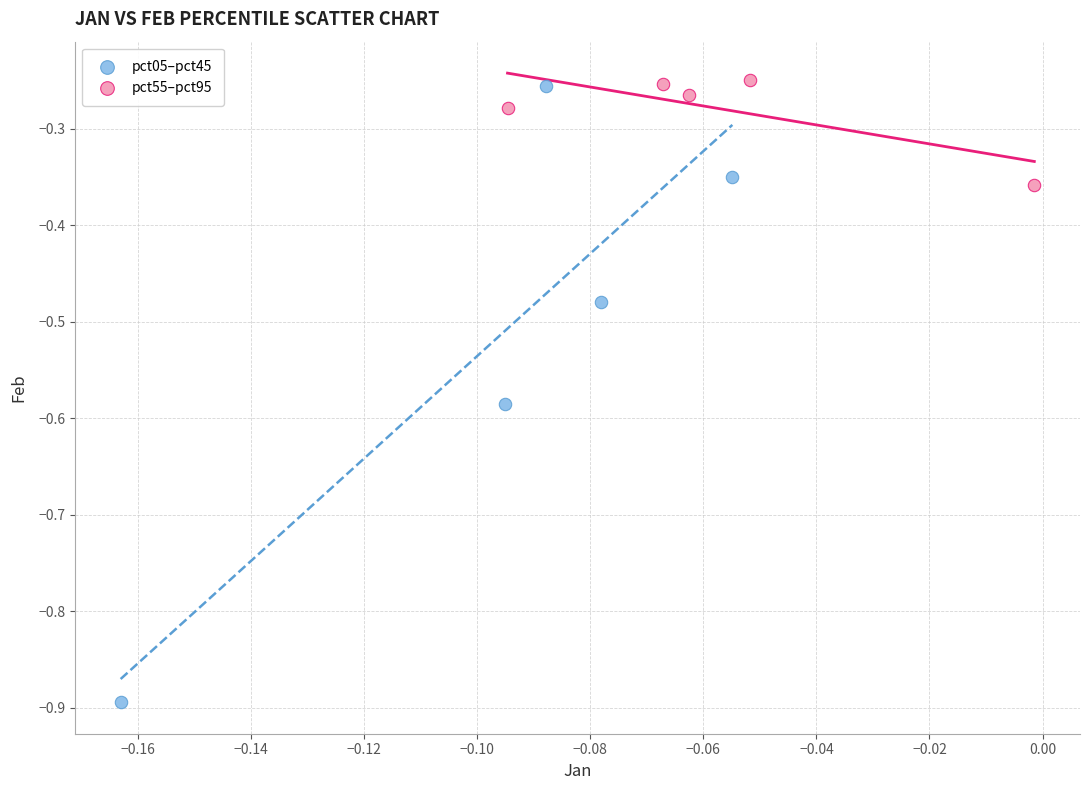

What are all the series names shown in the legend?

pct05–pct45, pct55–pct95